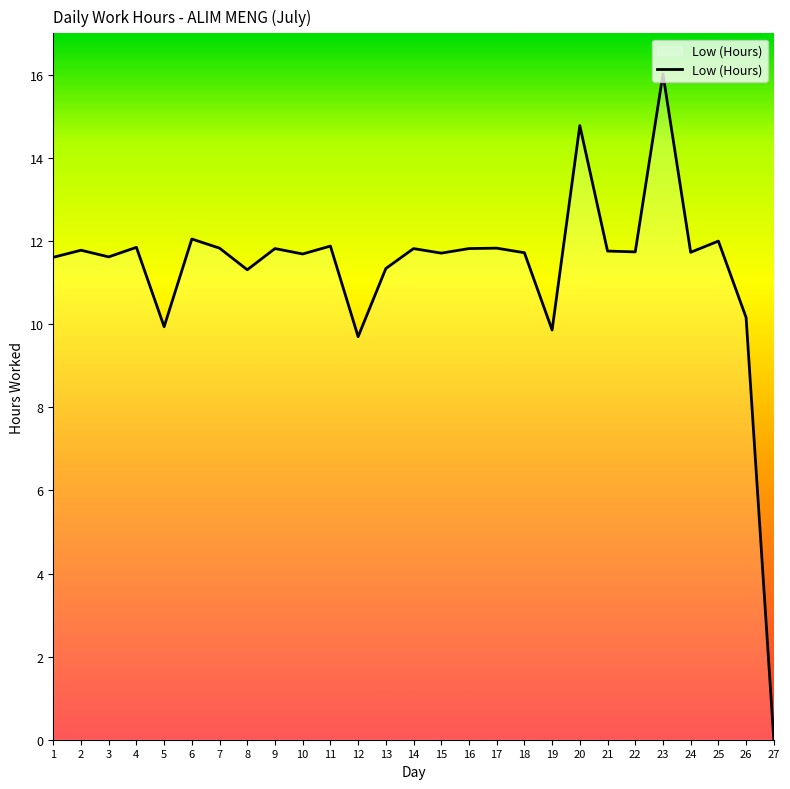

Which category has the highest value across all series?

23